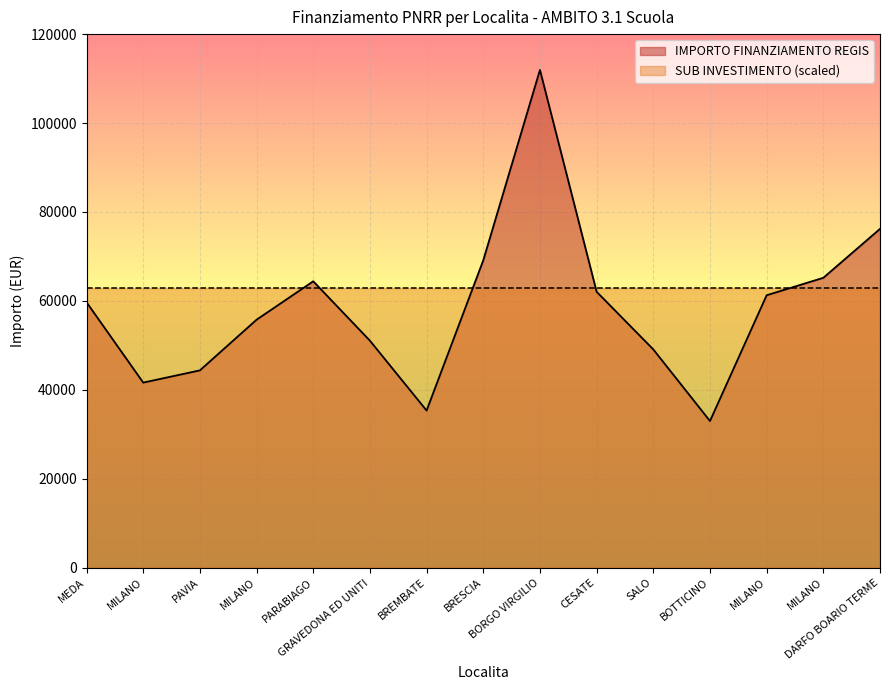

What is the approximate value at SALO?

49100.5